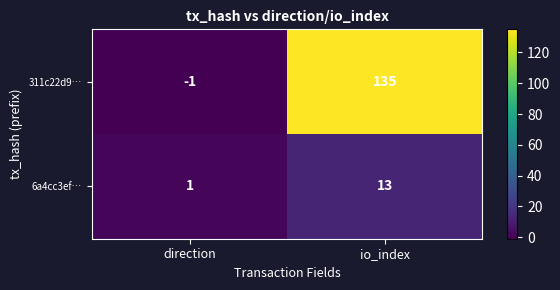

Between direction and io_index, which series saw the biggest shift?

311c22d9…